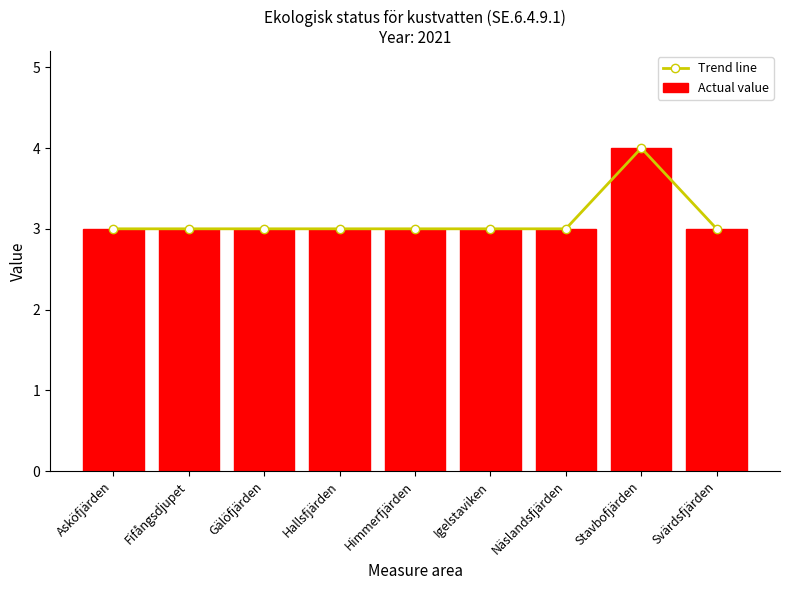

Reading right to left, transcribe all the data shown in this chart.

Trend line: Svärdsfjärden=3	Stavbofjärden=4	Näslandsfjärden=3	Igelstaviken=3	Himmerfjärden=3	Hallsfjärden=3	Gälöfjärden=3	Fifångsdjupet=3	Asköfjärden=3
Actual value: Svärdsfjärden=3	Stavbofjärden=4	Näslandsfjärden=3	Igelstaviken=3	Himmerfjärden=3	Hallsfjärden=3	Gälöfjärden=3	Fifångsdjupet=3	Asköfjärden=3